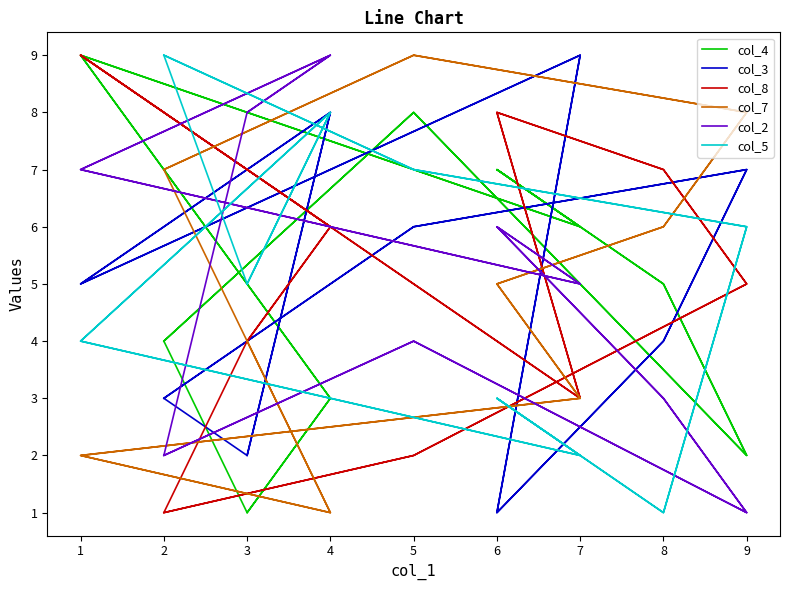

Is this an area chart (filled region under the line)?

No